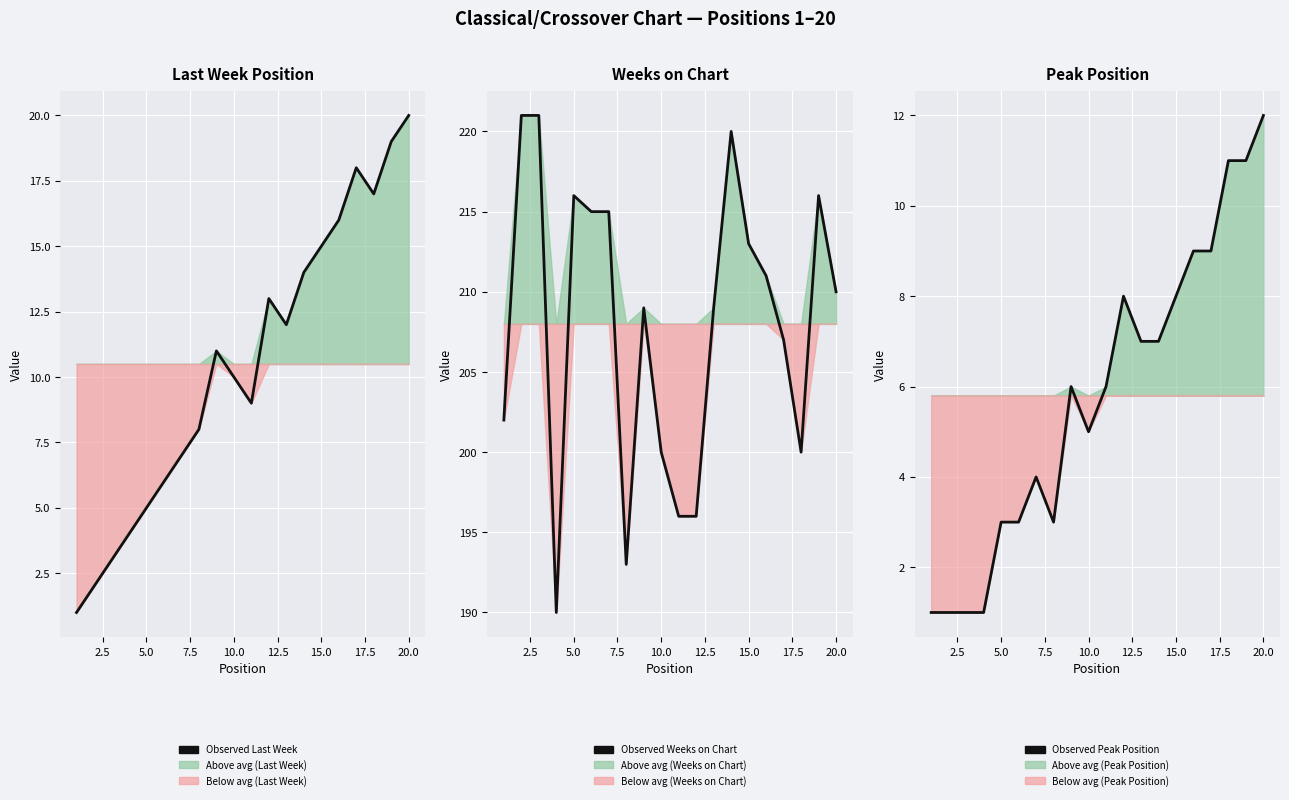

Reading left to right, transcribe all the data shown in this chart.

Observed (Last Week): 1	2	3	4	5	6	7	8	11	10	9	13	12	14	15	16	18	17	19	20
Observed (Weeks on Chart): 202	221	221	190	216	215	215	193	209	200	196	196	209	220	213	211	207	200	216	210
Observed (Peak Position): 1	1	1	1	3	3	4	3	6	5	6	8	7	7	8	9	9	11	11	12